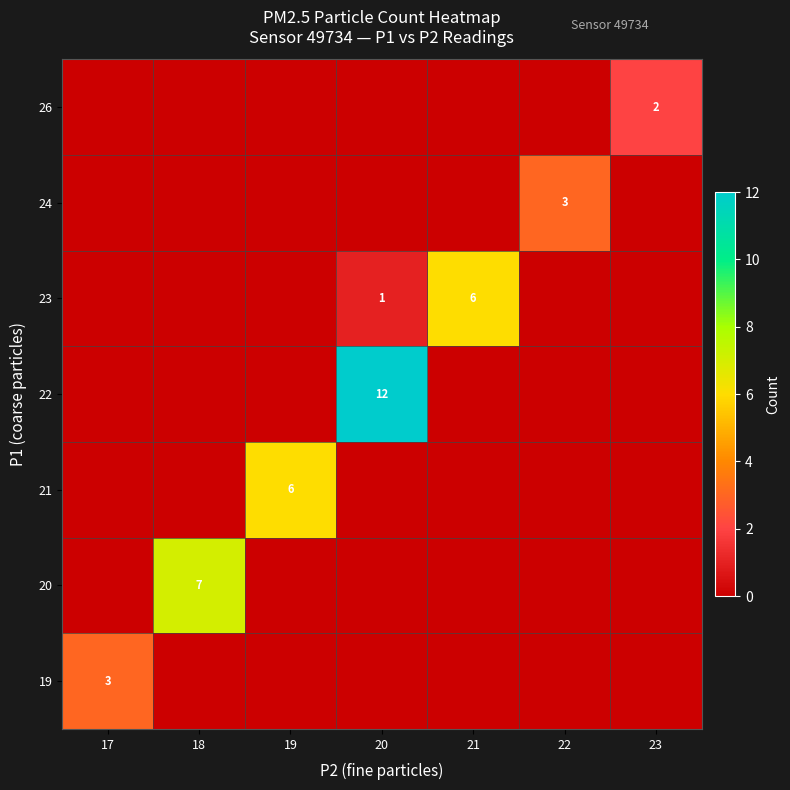

The 23 series shows 9 at 21. True or false?

False